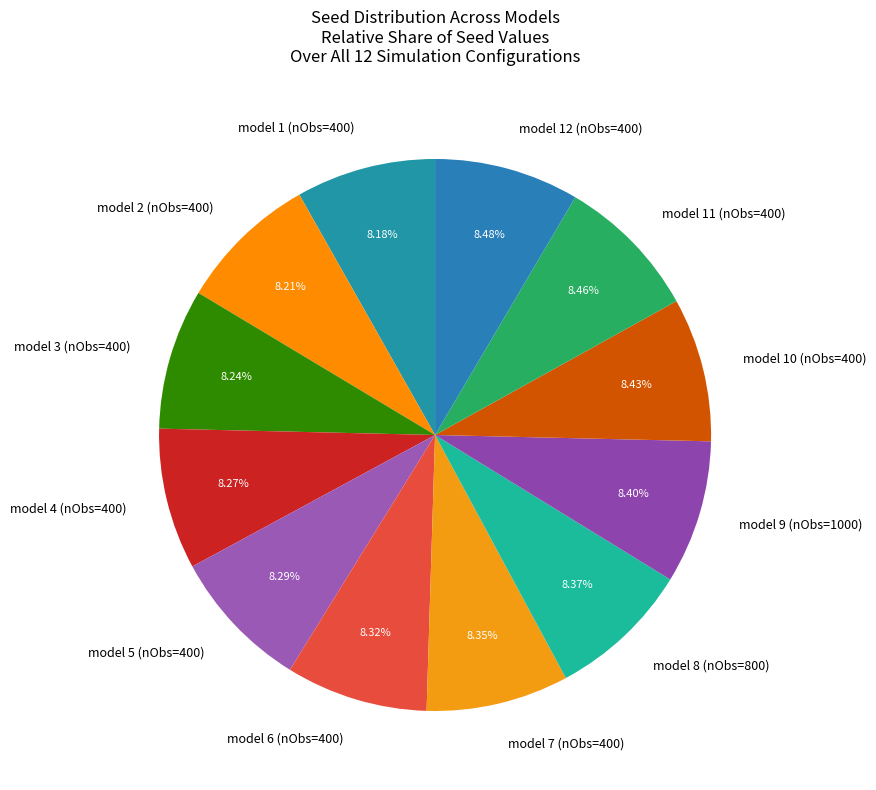

How many slices are in this pie chart?

12